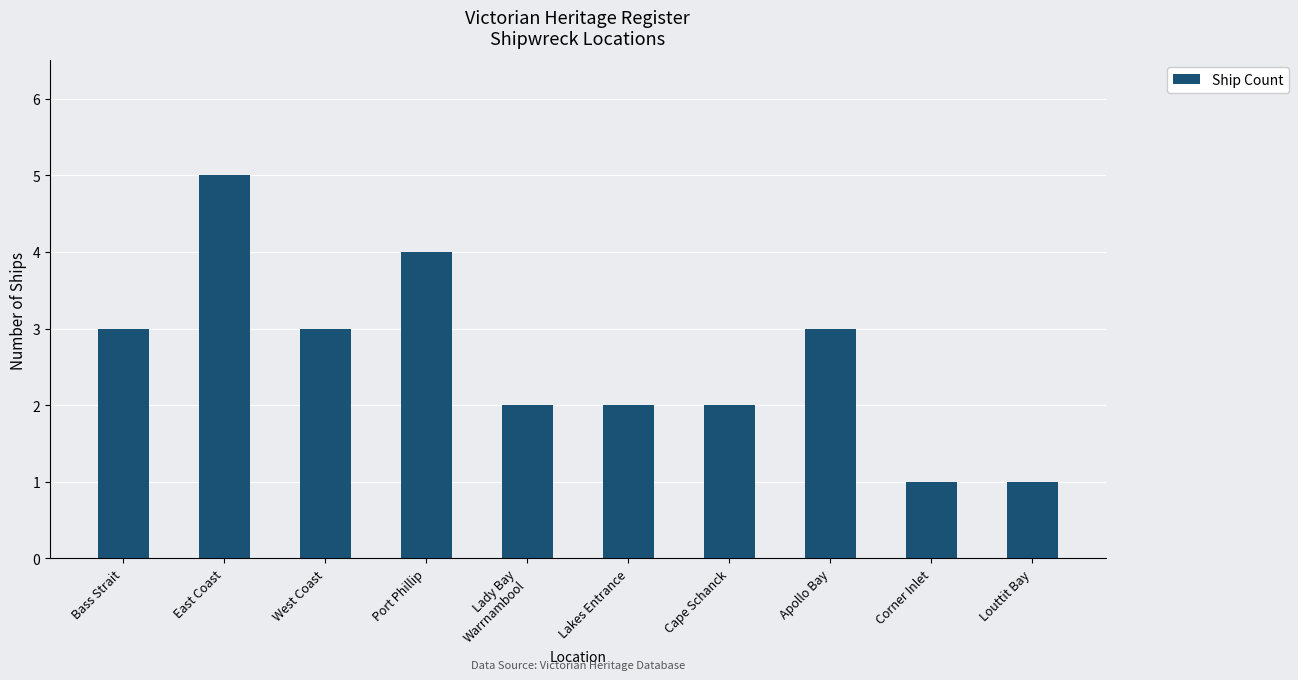

What value does the data have at Apollo Bay?

3